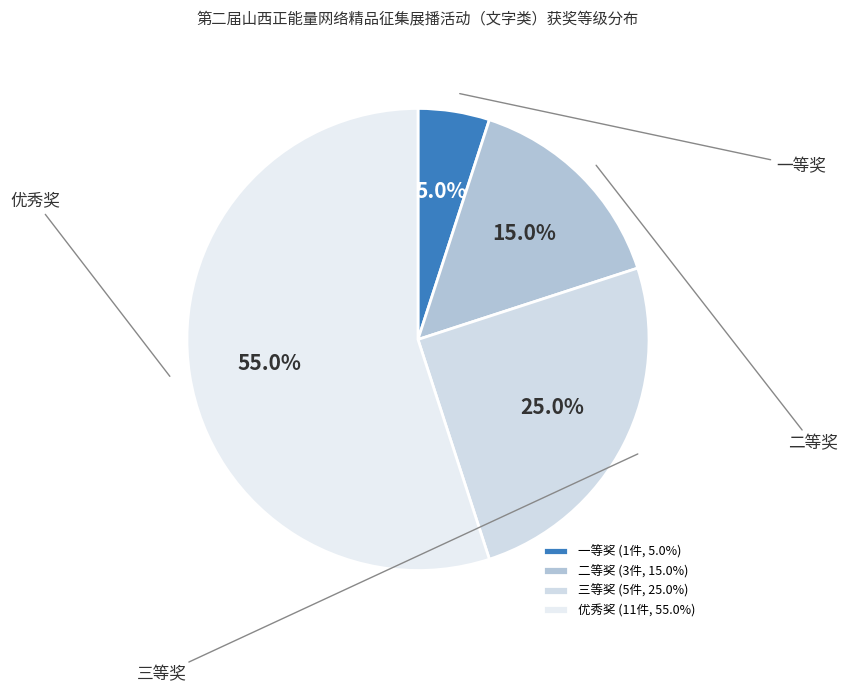

The 一等奖 slice represents 1% of the pie. True or false?

False